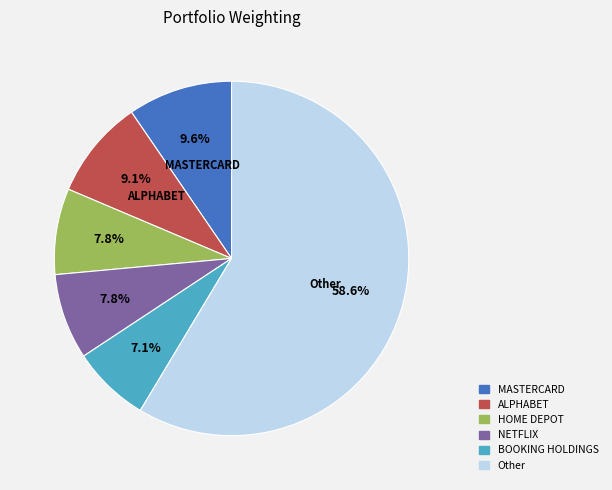

Which slice is the largest?

Other